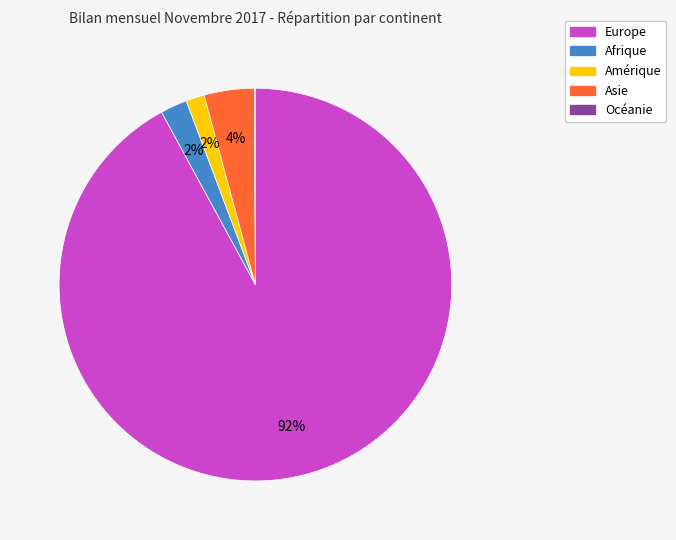

Is there a majority slice in this chart?

Yes